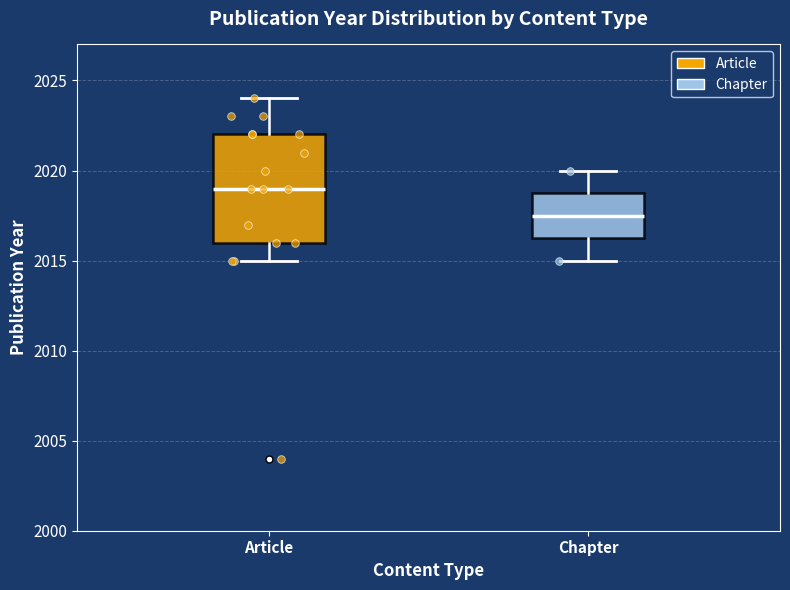

Which box's median line is the highest?

Article